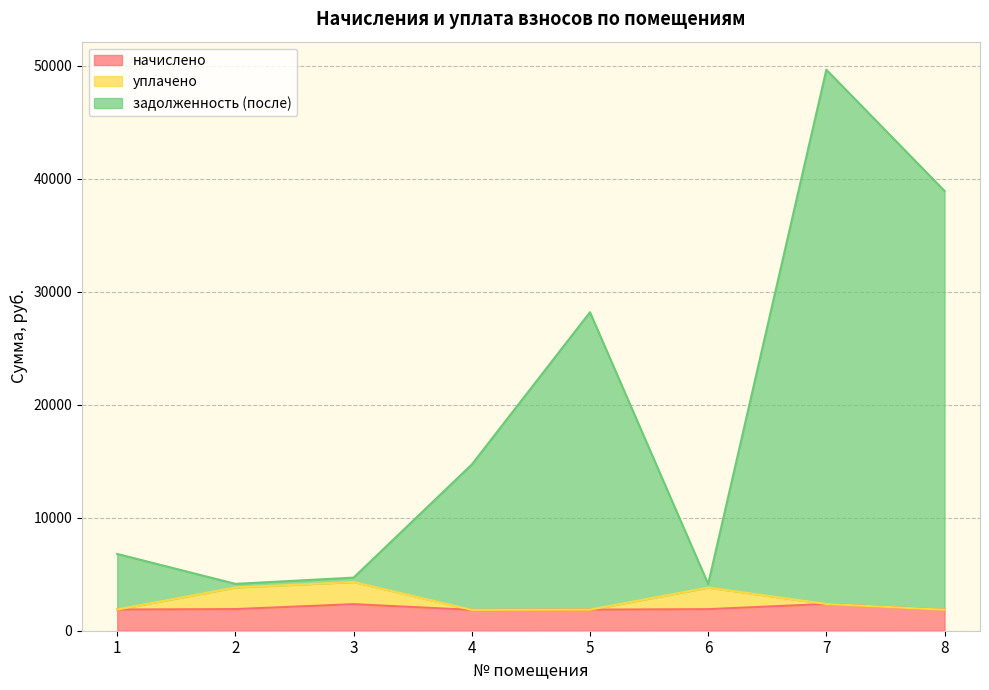

Between 3 and 6, which series saw the biggest shift?

задолженность (после)